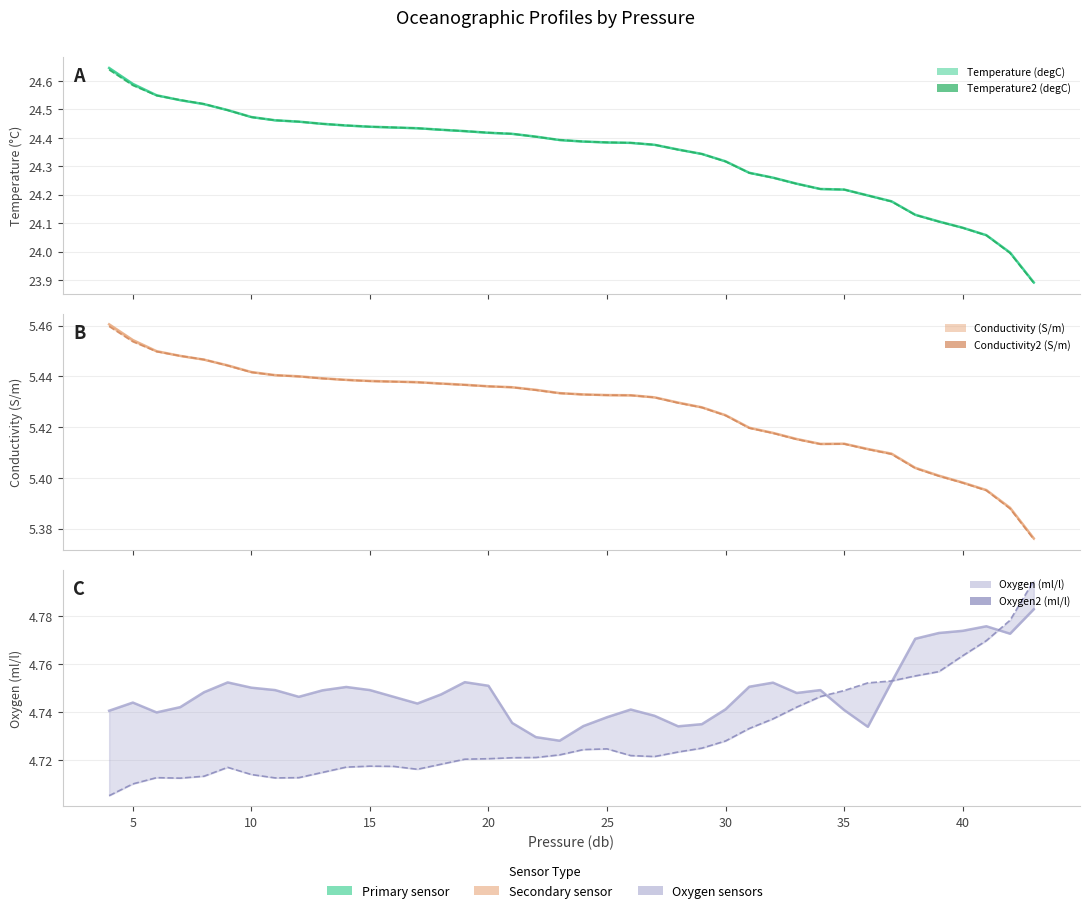

How many data points in Temperature (degC) are less than 24?

2